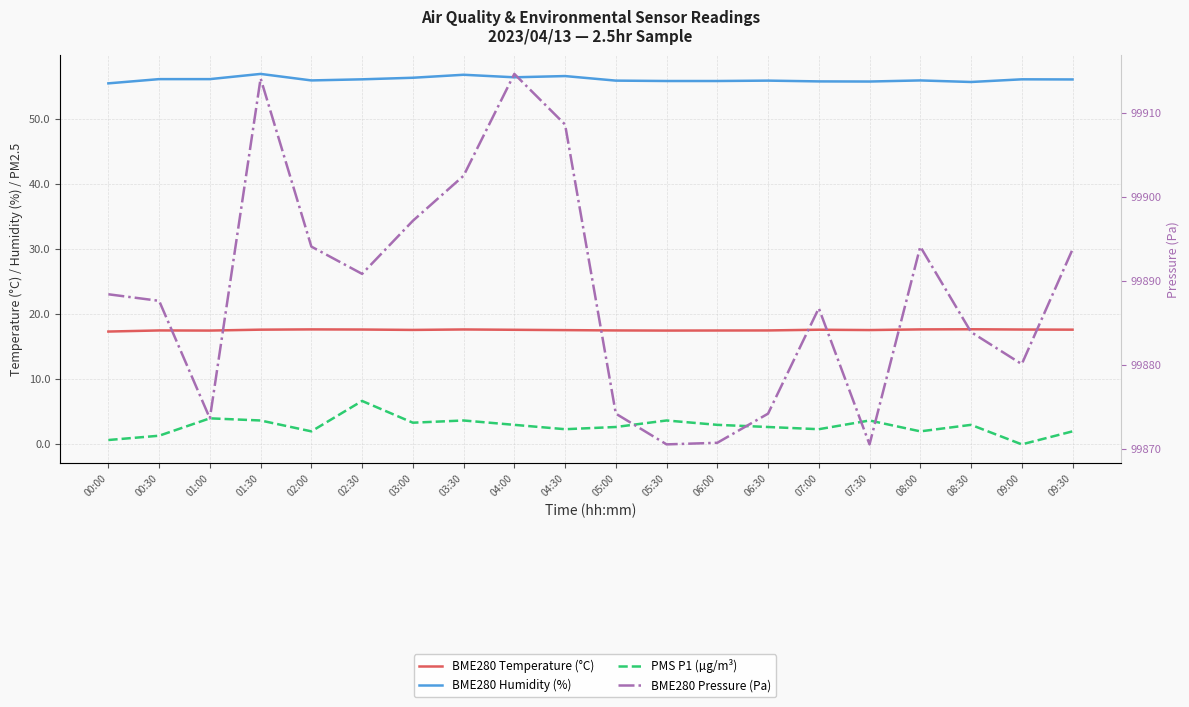

What is the sum of all BME280 Humidity (%) values?

1121.1